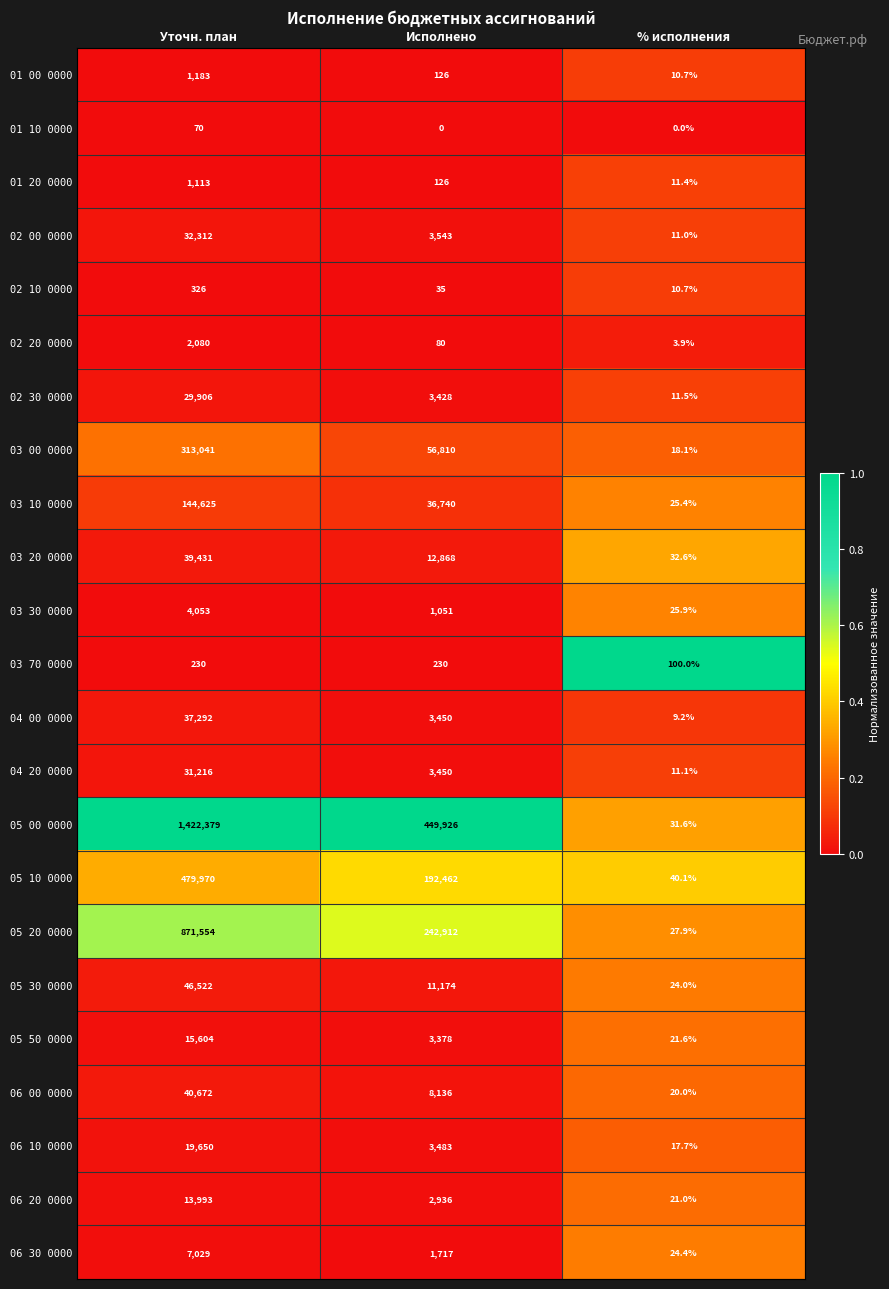

List the series in order of their peak value, lowest first.

01 10 0000, 03 70 0000, 02 10 0000, 01 20 0000, 01 00 0000, 02 20 0000, 03 30 0000, 06 30 0000, 06 20 0000, 05 50 0000, 06 10 0000, 02 30 0000, 04 20 0000, 02 00 0000, 04 00 0000, 03 20 0000, 06 00 0000, 05 30 0000, 03 10 0000, 03 00 0000, 05 10 0000, 05 20 0000, 05 00 0000